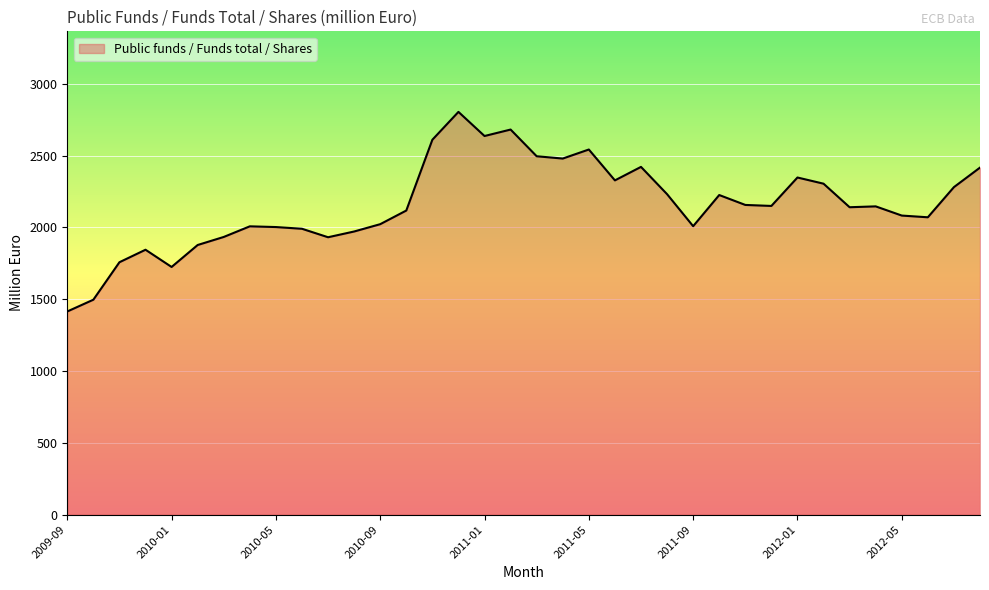

True or false: there are more than 2 points higher than both neighbors.

True